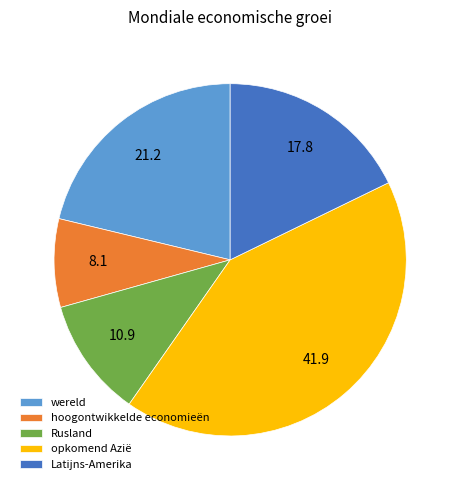

How many slices are in this pie chart?

5